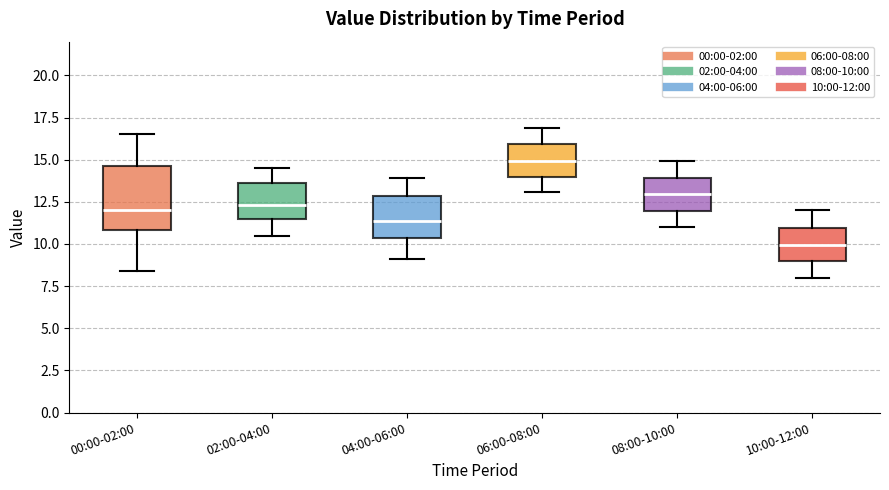

Reading left to right, read every box against the y-axis: the position of its median line, the range the box covers, and the ends of its whiskers. The values are not printed on the chart, so give them approximately, as read against the axis.

00:00-02:00: median 12.0, box 11.0 to 14.5, whiskers 8.5 to 16.5
02:00-04:00: median 12.5, box 11.5 to 13.5, whiskers 10.5 to 14.5
04:00-06:00: median 11.5, box 10.5 to 13.0, whiskers 9.0 to 14.0
06:00-08:00: median 15.0, box 14.0 to 16.0, whiskers 13.0 to 17.0
08:00-10:00: median 13.0, box 12.0 to 14.0, whiskers 11.0 to 15.0
10:00-12:00: median 10.0, box 9.0 to 11.0, whiskers 8.0 to 12.0